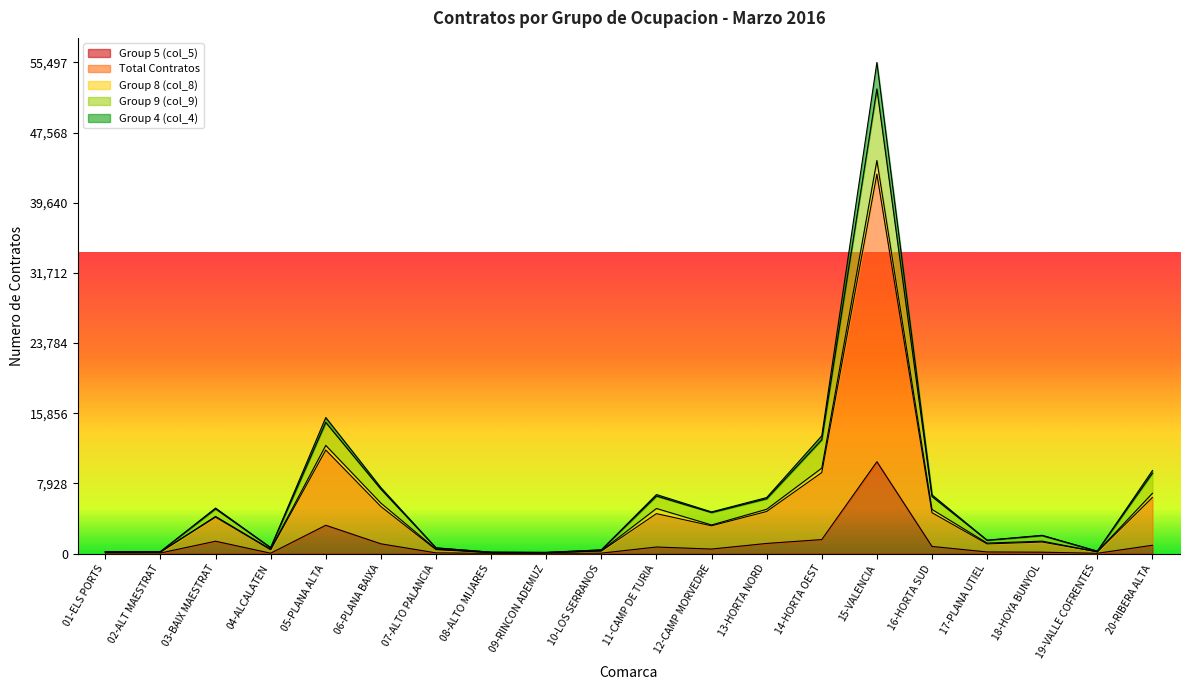

What is the value of the Group 5 (col_5) point at the 19th from the left?

34